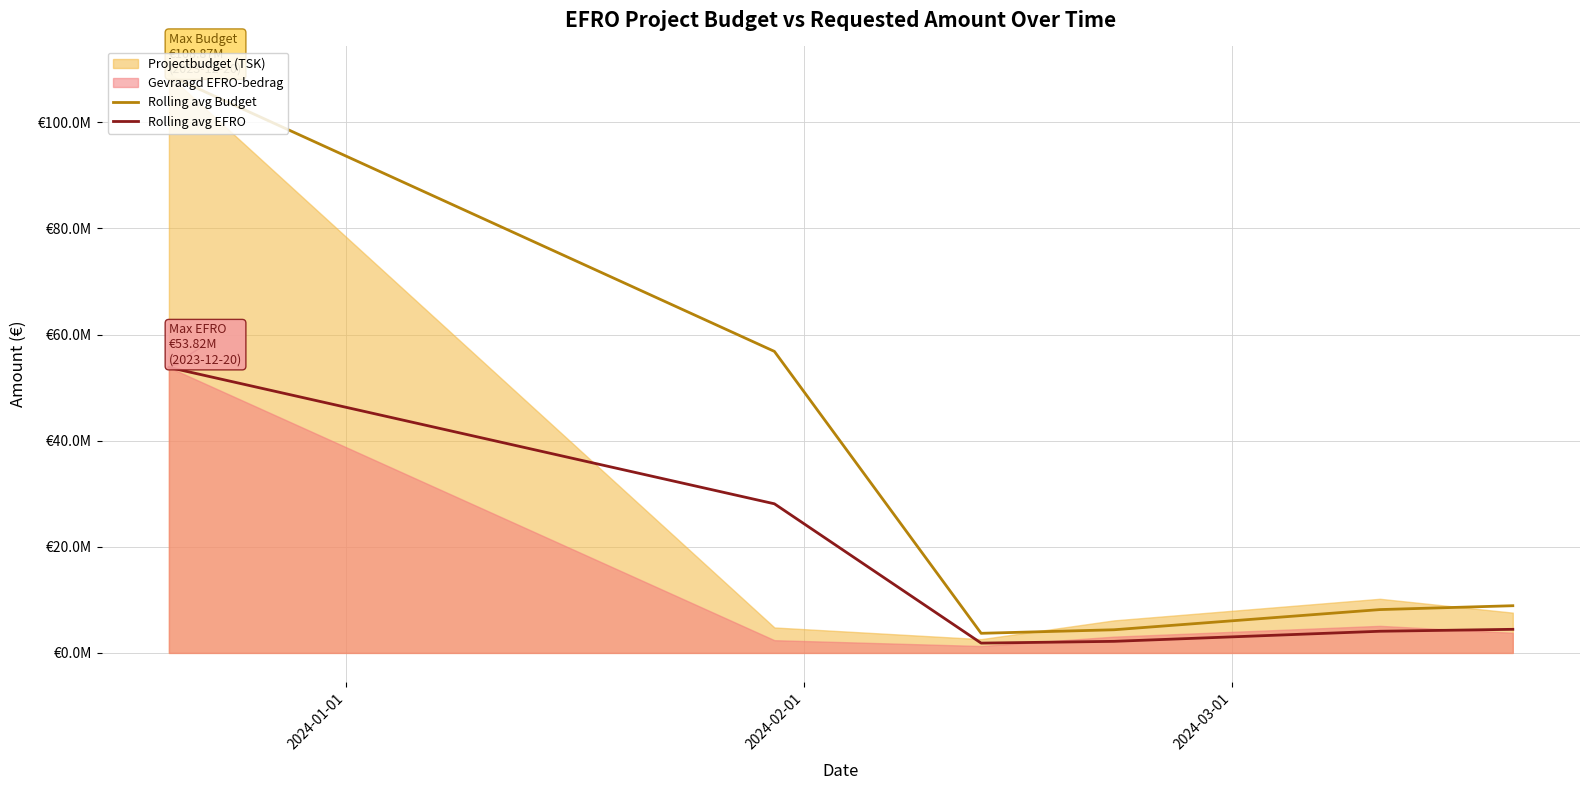

What is the value of the Rolling avg EFRO point at the 2nd from the left?

28108012.3